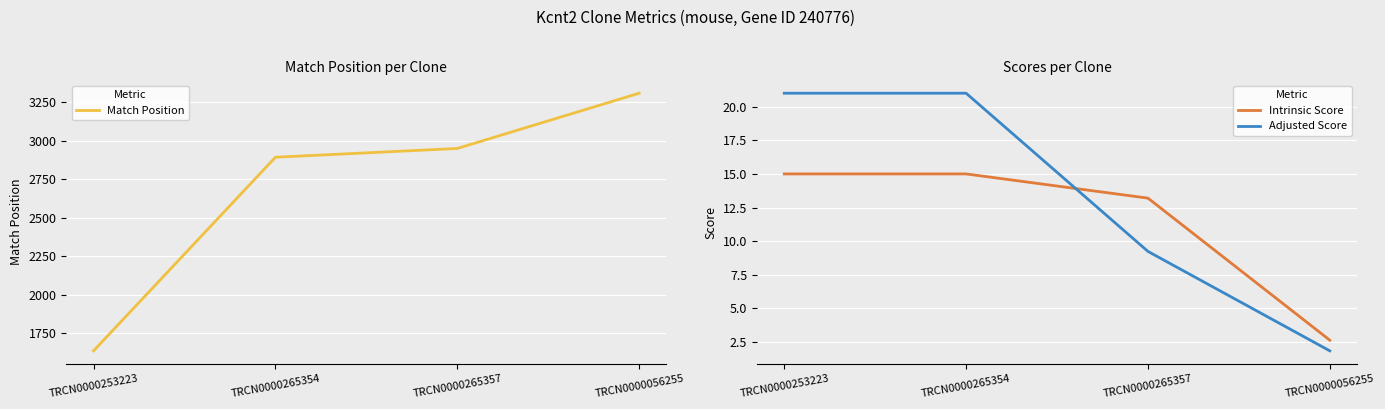

Is the value of Intrinsic Score at TRCN0000056255 greater than the value of Adjusted Score at TRCN0000056255?

Yes